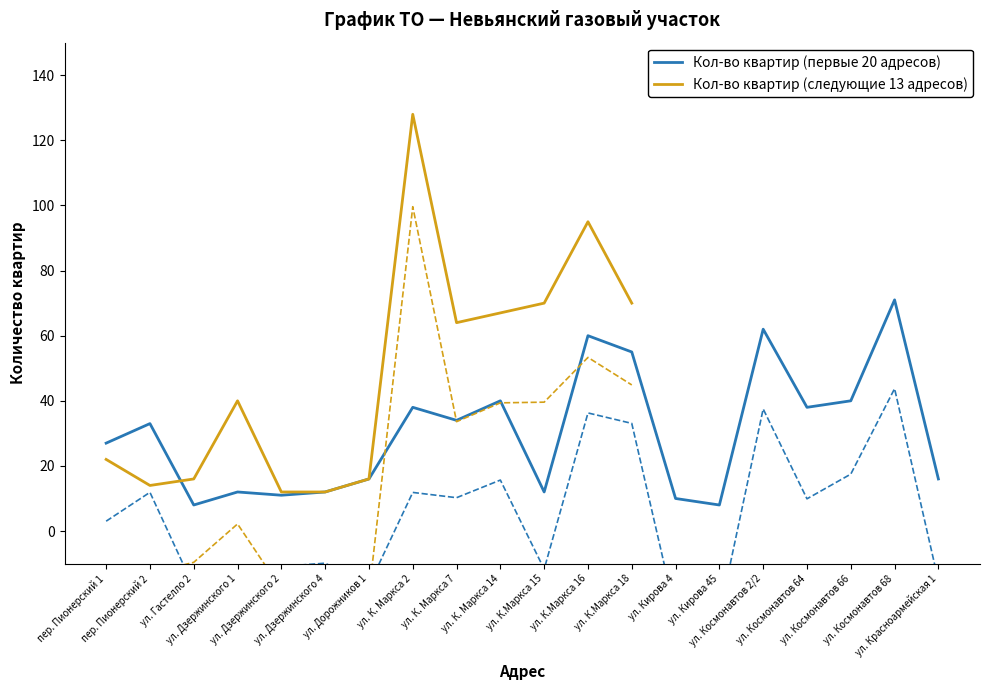

What is the label of the 11th point from the left?

ул. К.Маркса 15